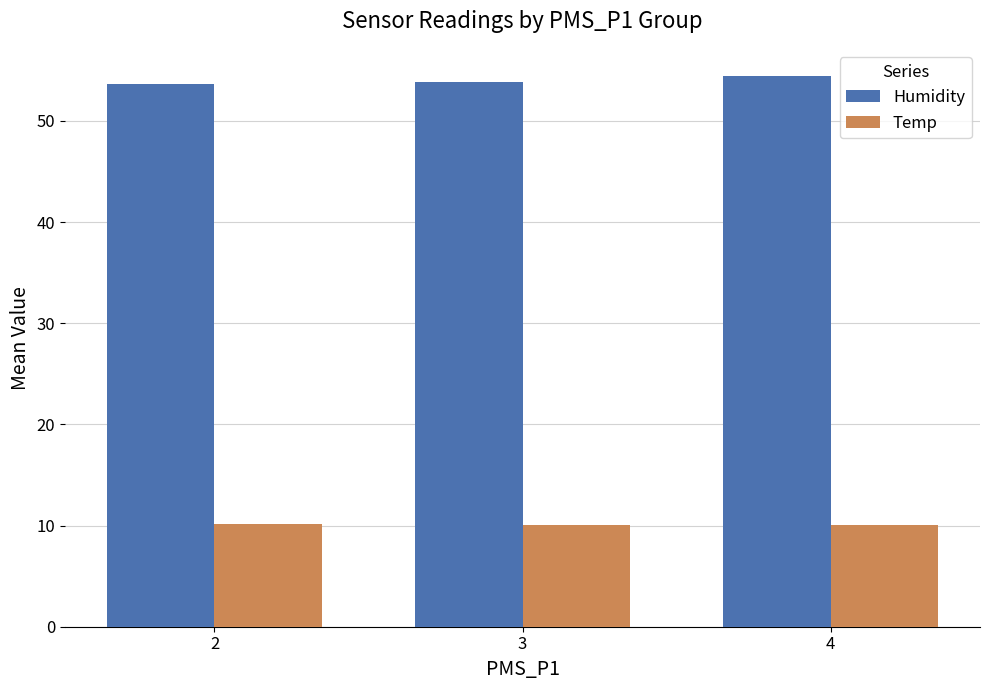

What is the greatest value displayed?

54.4